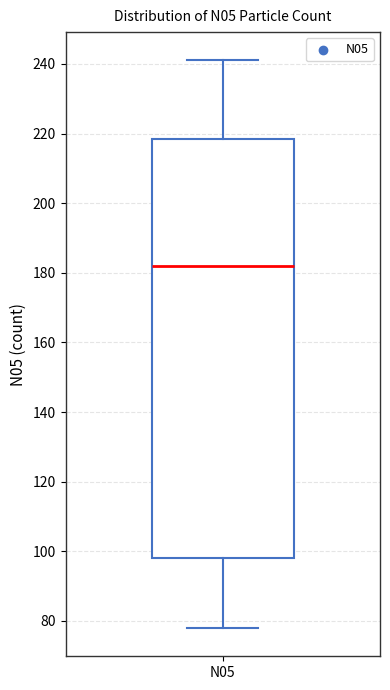

Where is the upper edge of the box for N05 on the y-axis? The values are not printed on the chart, so give them approximately, as read against the axis.

218